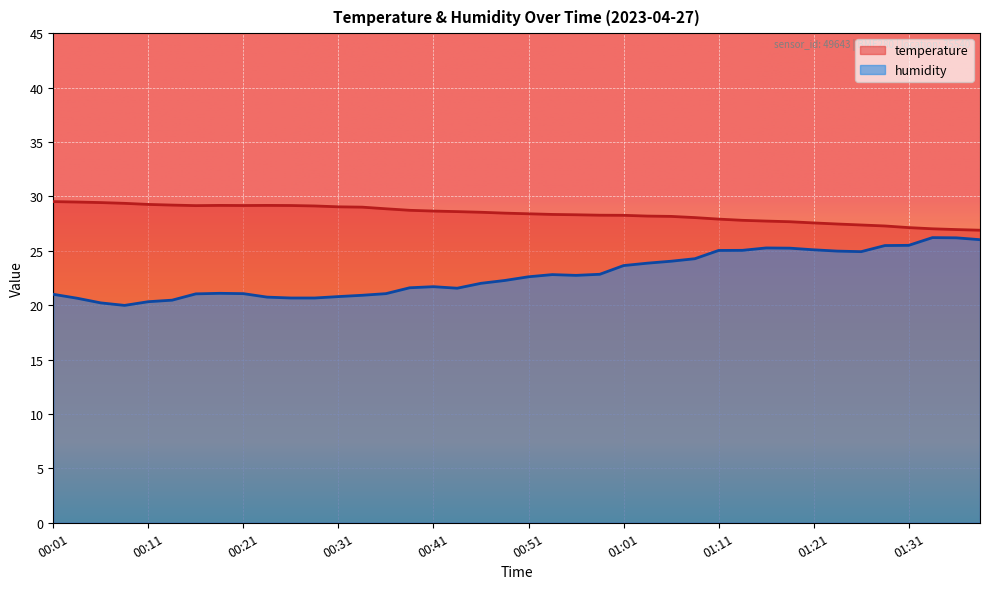

At which label does humidity reach its minimum?

00:09